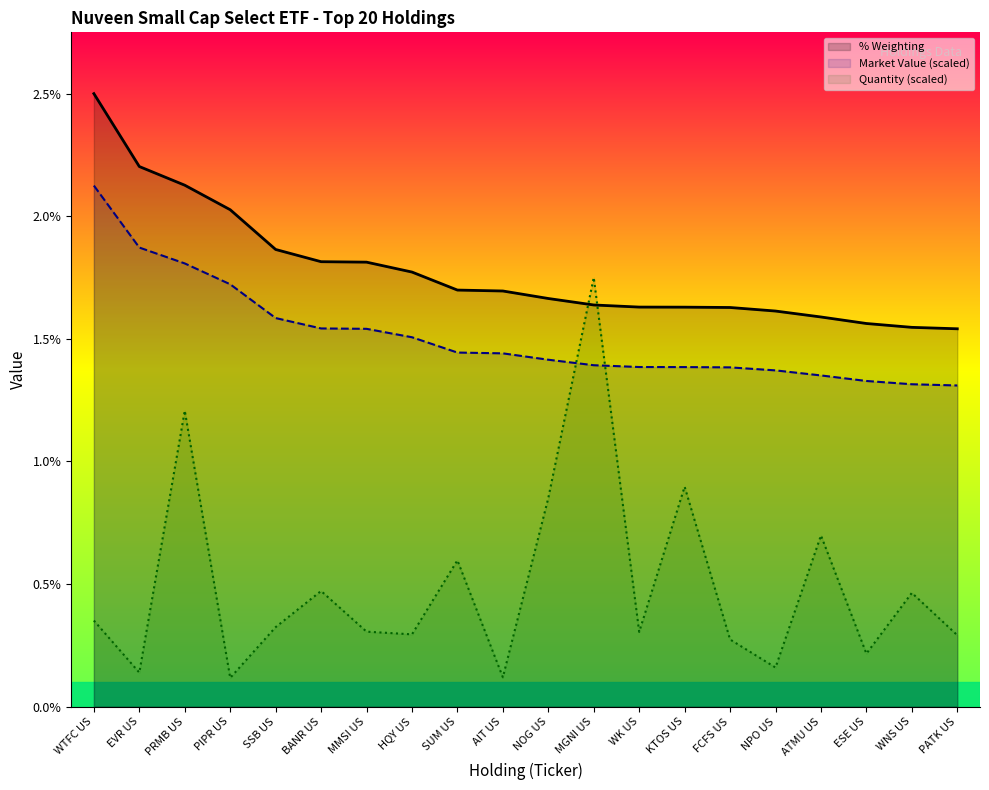

Which label corresponds to the largest value in the chart?

WTFC US